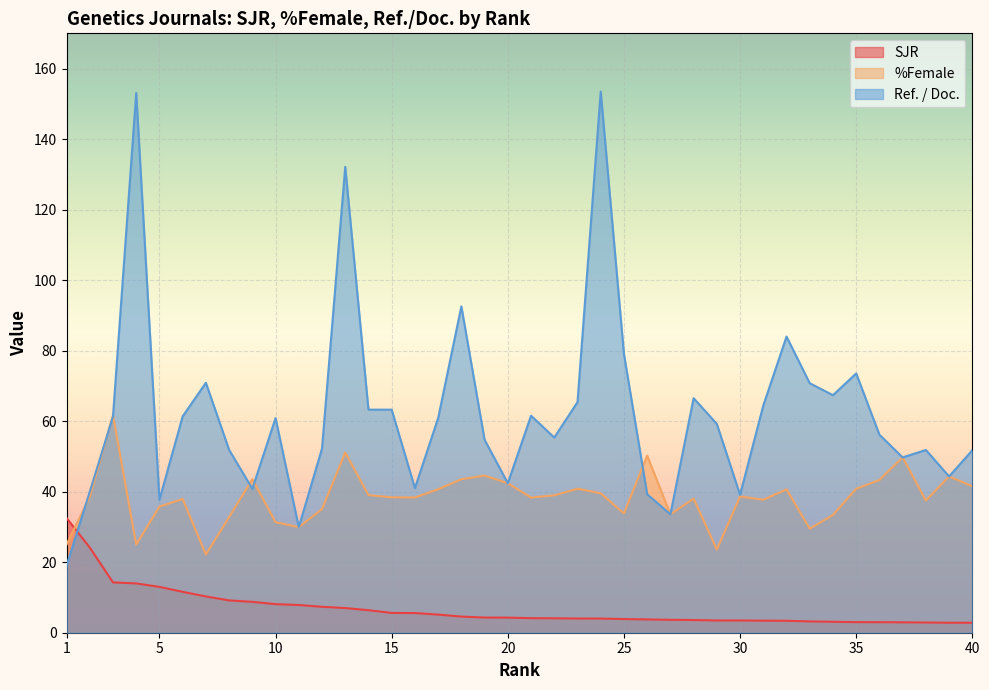

Is the value of %Female at 30 greater than the value of Ref. / Doc. at 36?

No